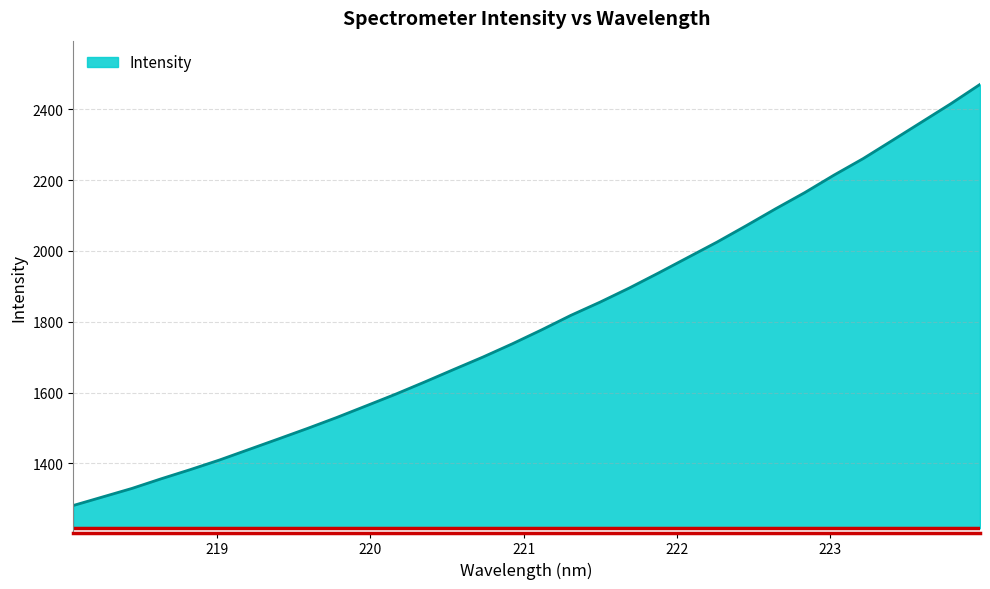

What is the average value?

1799.1